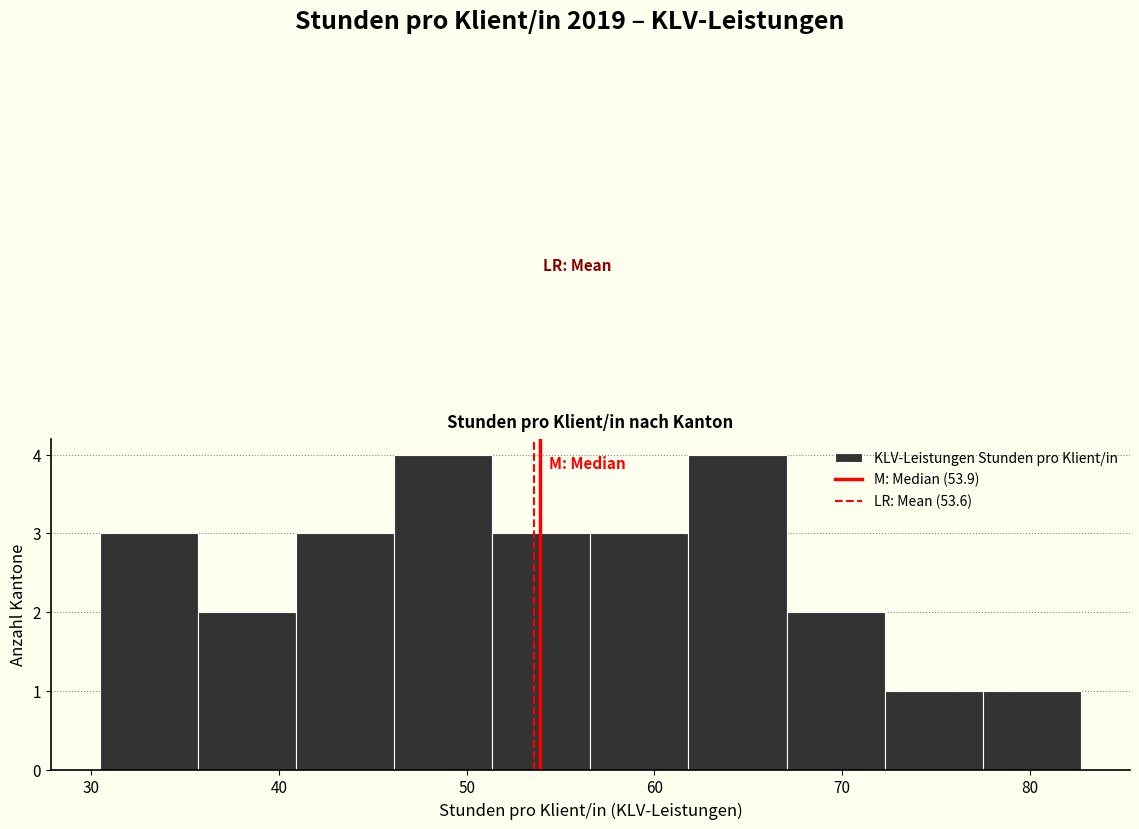

What is the height of the bar covering 57 to 62 on the x-axis? Neither the bar edges nor the heights are printed on the chart, so give them approximately, as read against the axes.

3